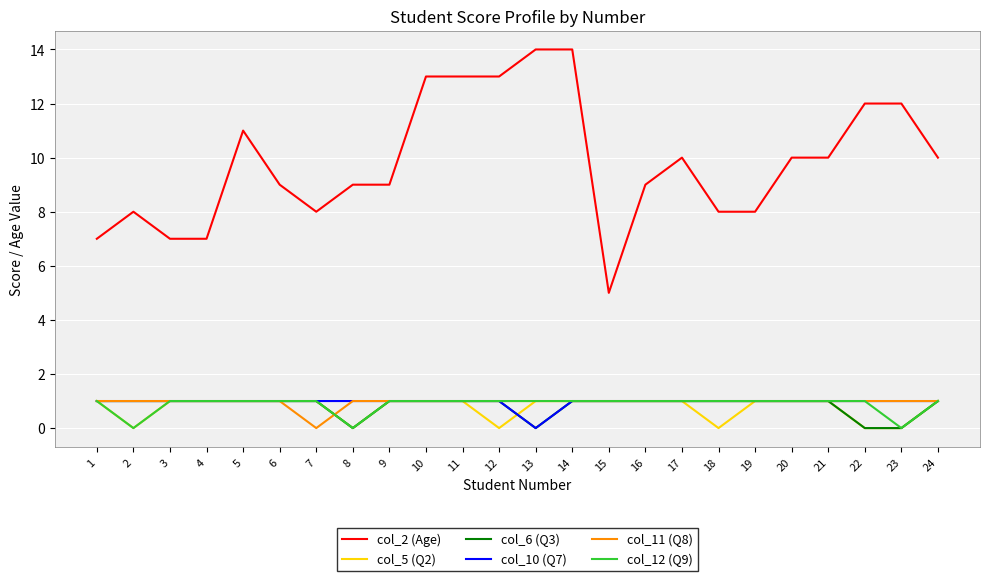

True or false: col_6 (Q3) and col_2 (Age) intersect in this chart.

False